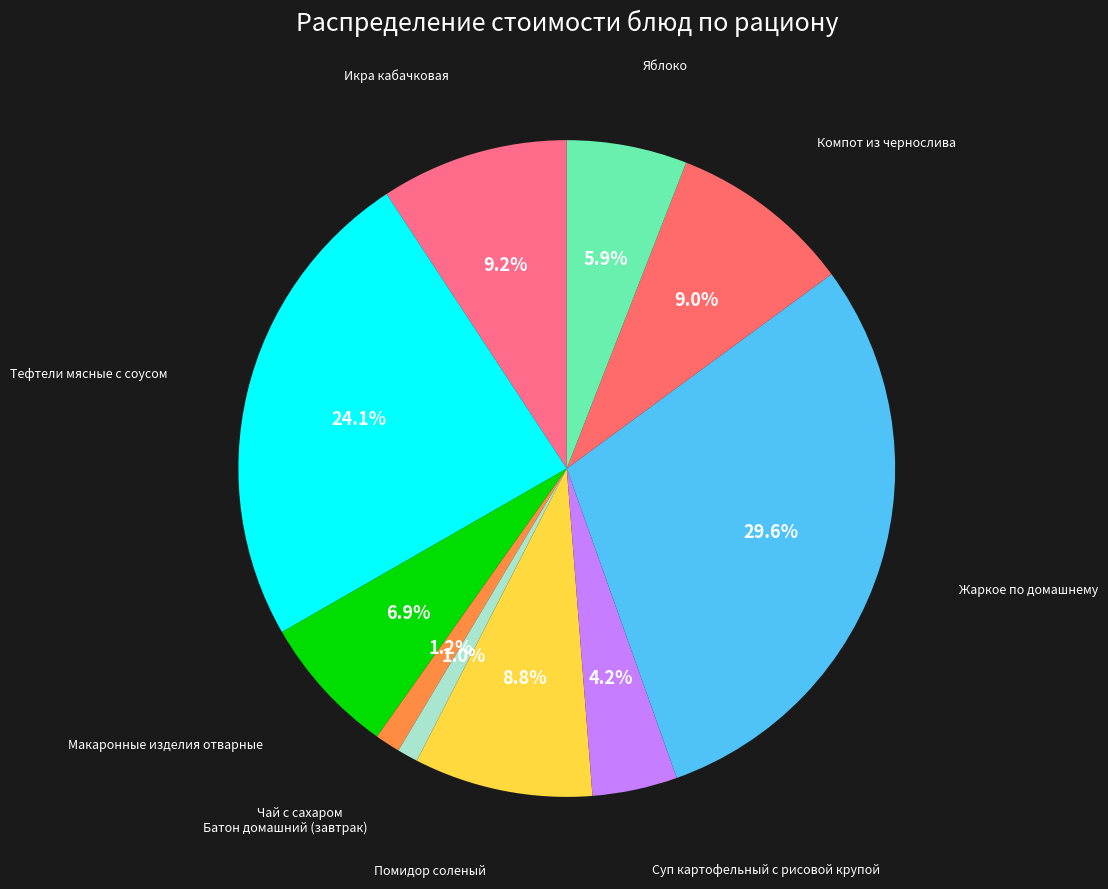

Is there any slice that represents more than half of the pie?

No